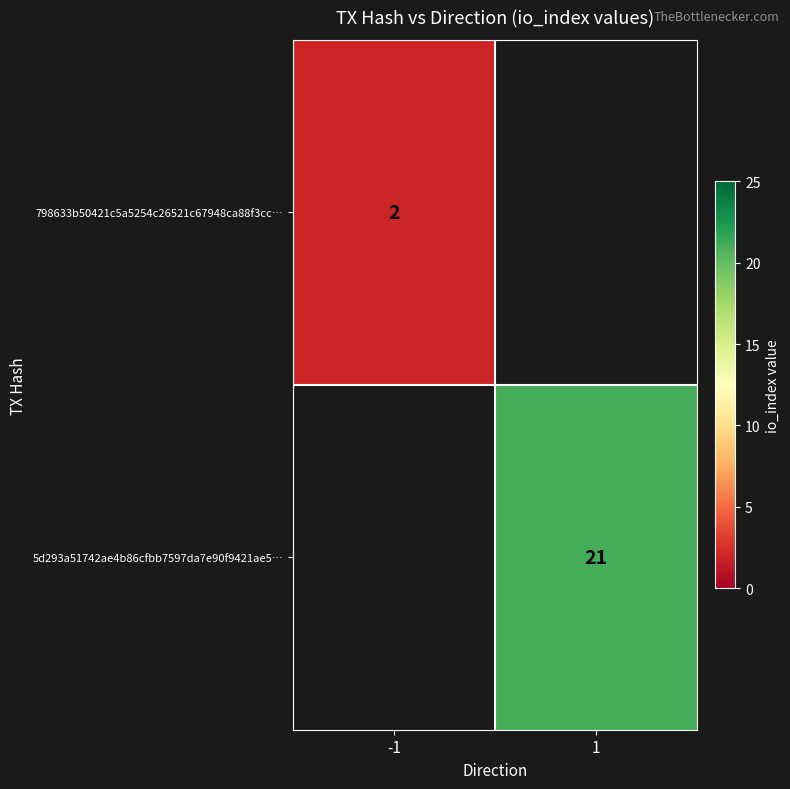

How many data points does each series have?

2